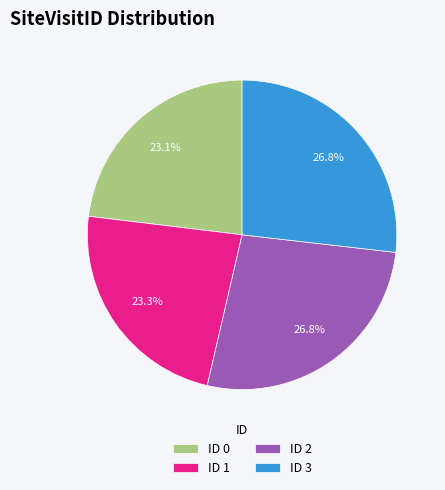

Is there a majority slice in this chart?

No